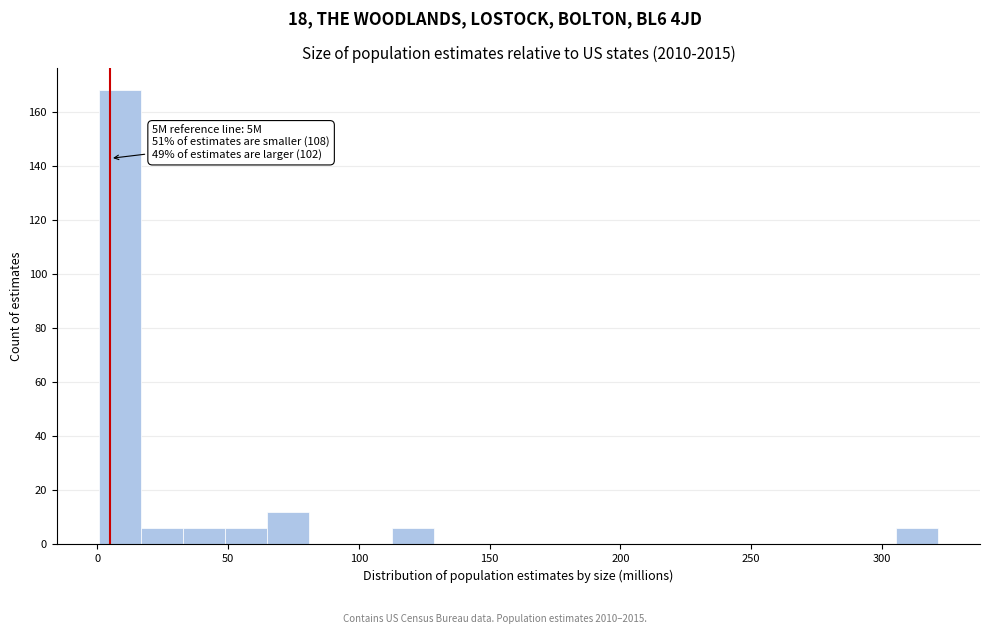

Around what value on the x-axis is the tallest bar? Give the approximate position of its centre, as read against the axis.

10